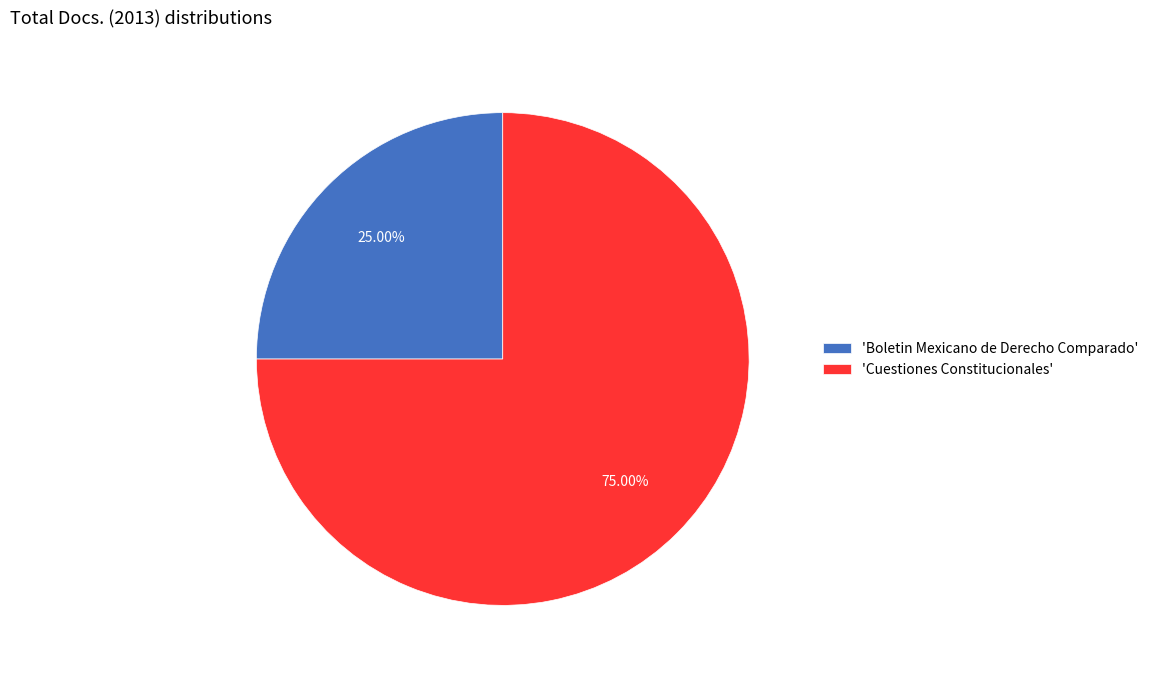

Which slice is the largest?

'Cuestiones Constitucionales'